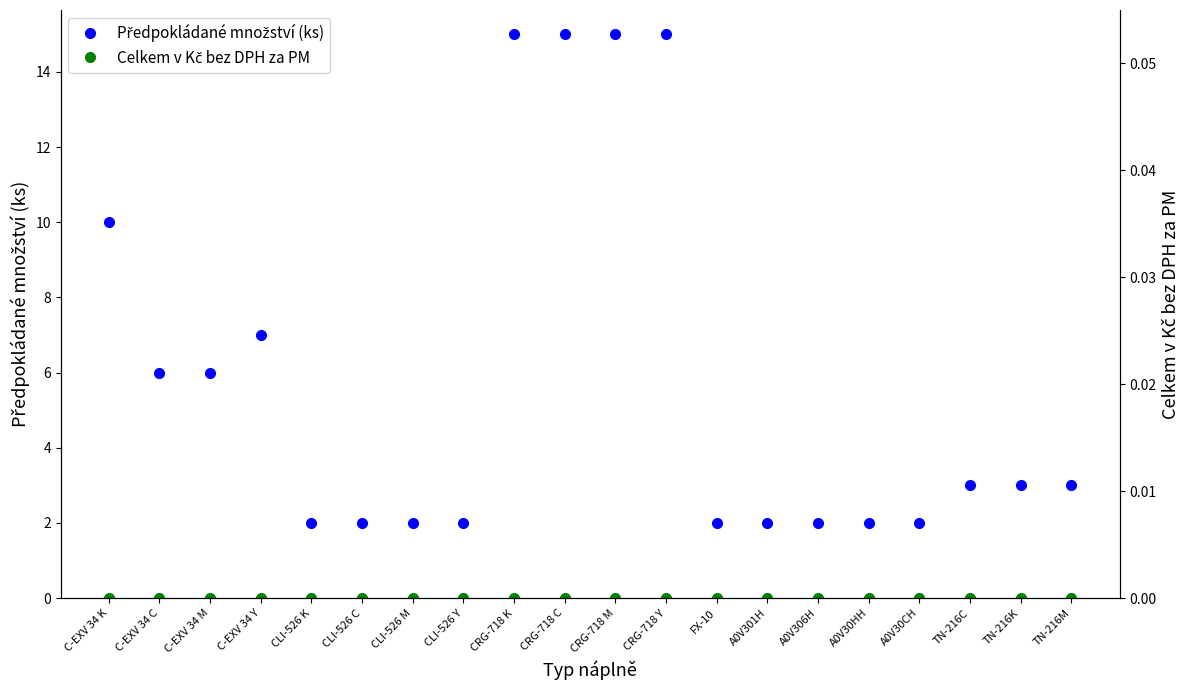

List the labels in order of Celkem v Kč bez DPH za PM value, smallest first.

C-EXV 34 K, C-EXV 34 C, C-EXV 34 M, C-EXV 34 Y, CLI-526 K, CLI-526 C, CLI-526 M, CLI-526 Y, CRG-718 K, CRG-718 C, CRG-718 M, CRG-718 Y, FX-10, A0V301H, A0V306H, A0V30HH, A0V30CH, TN-216C, TN-216K, TN-216M